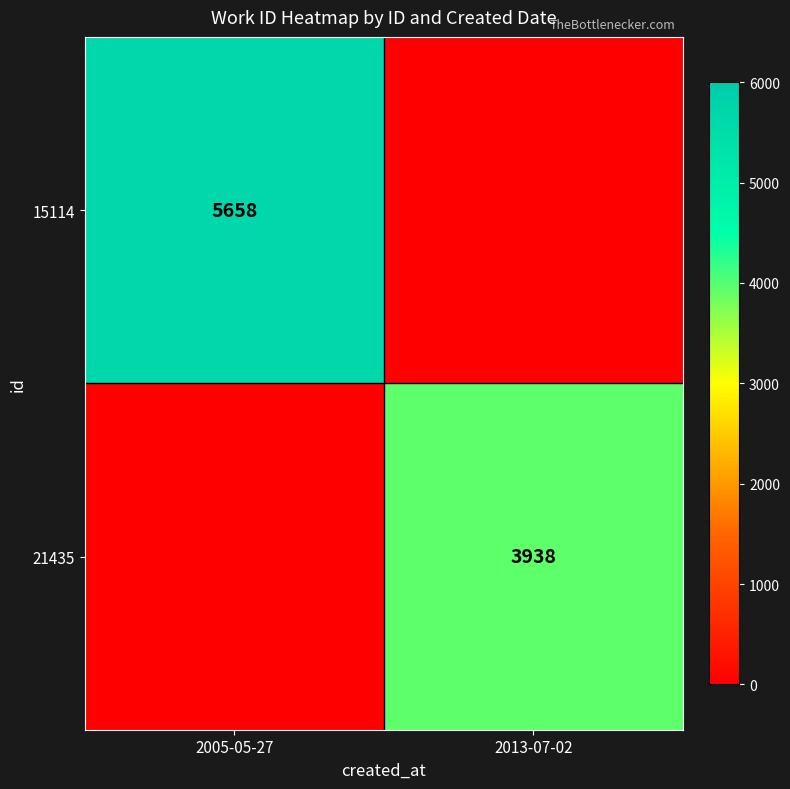

Is it true that 21435 equals 1634 at 2013-07-02?

False